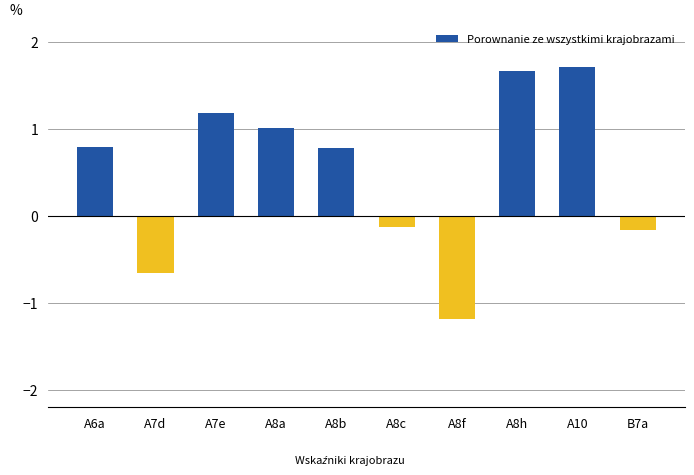

Where does the data first go above 0?

A6a